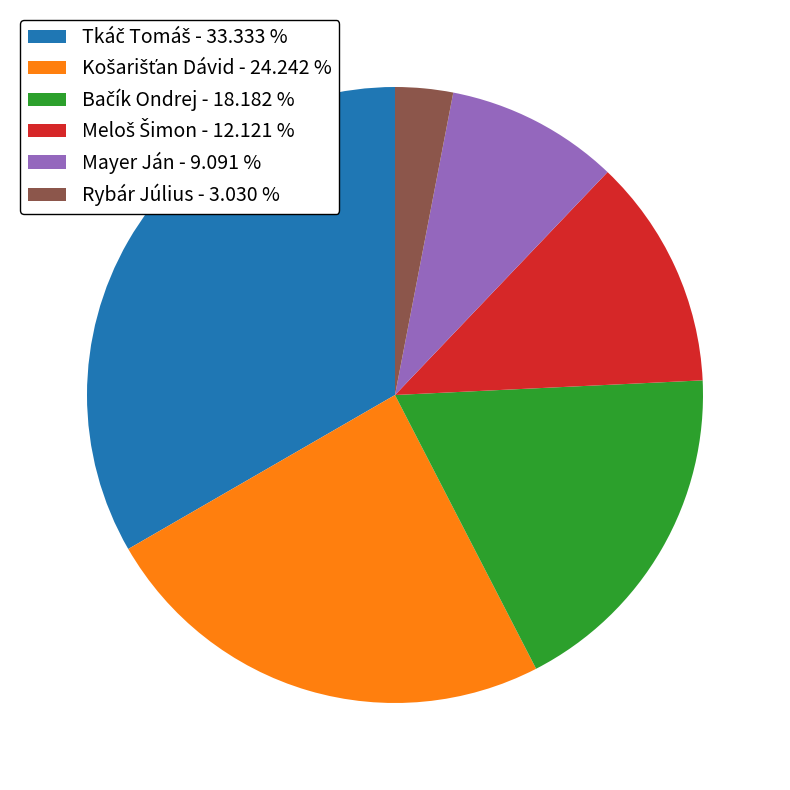

Does Mayer Ján represent more than half of the total?

No